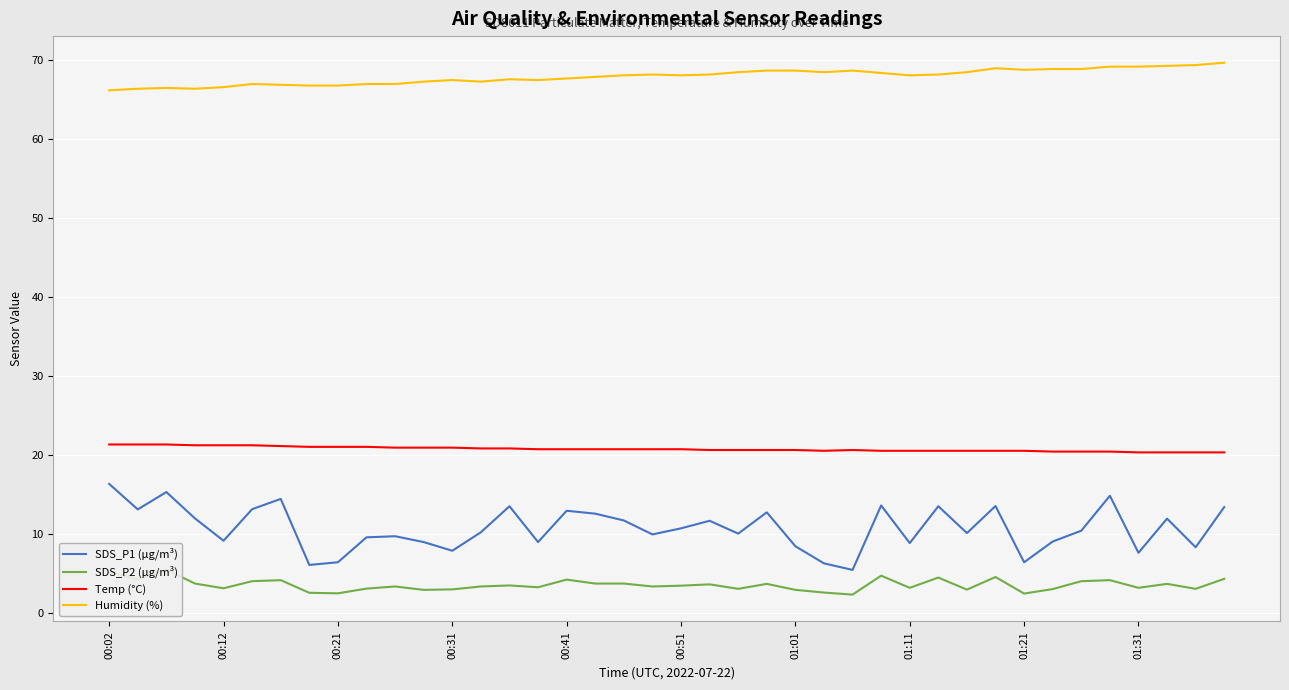

Is it true that Temp (°C) equals 20.9 at 11?

True